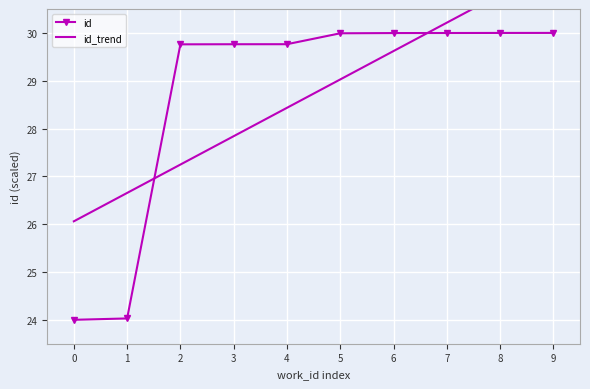

Which has a higher value, 2 or 0?

2